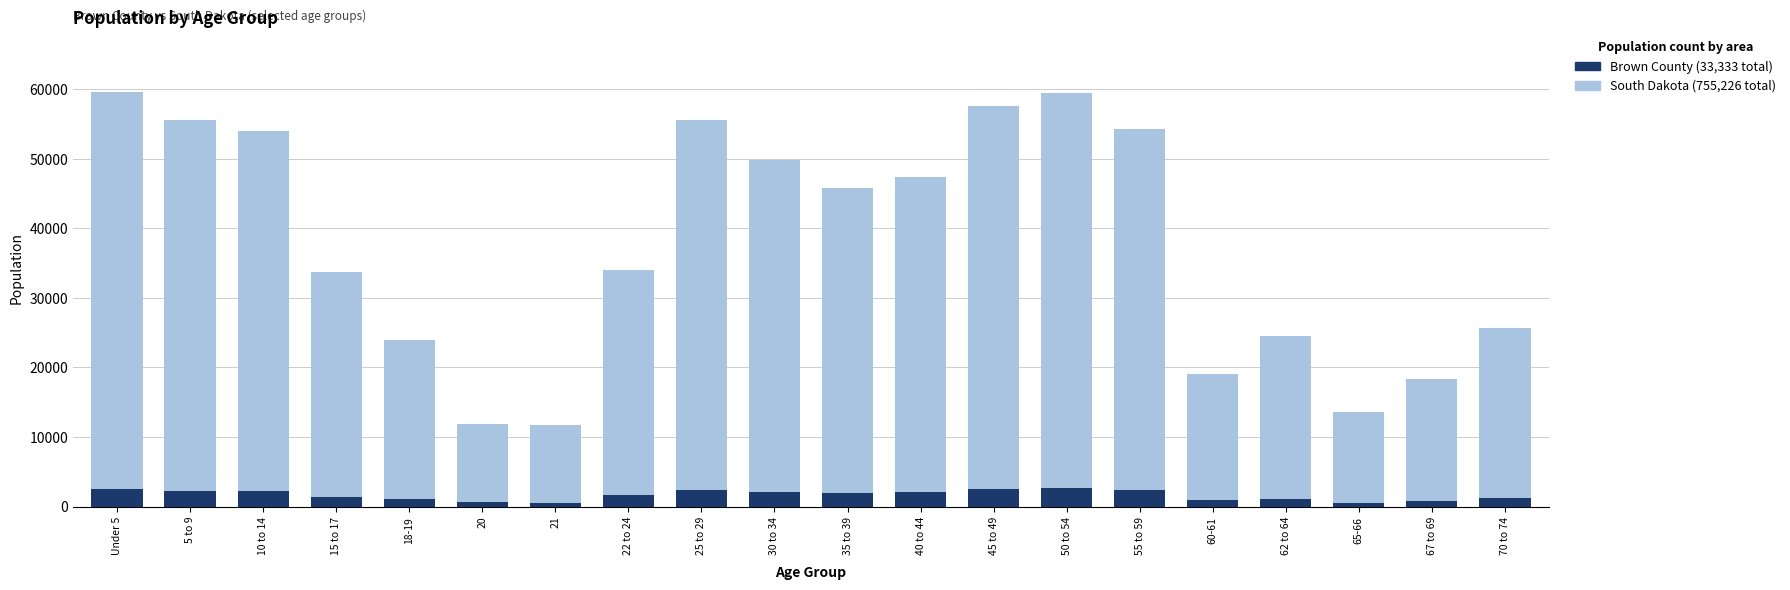

At which category does the chart reach its peak across all series?

Under 5